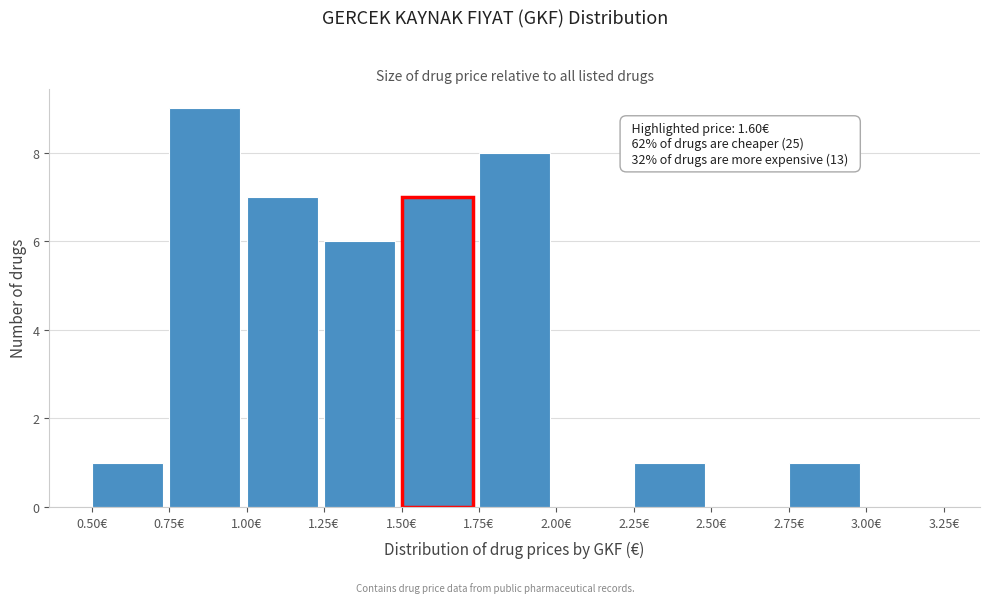

Which range on the x-axis has the tallest bar?

0.75 to 1.00